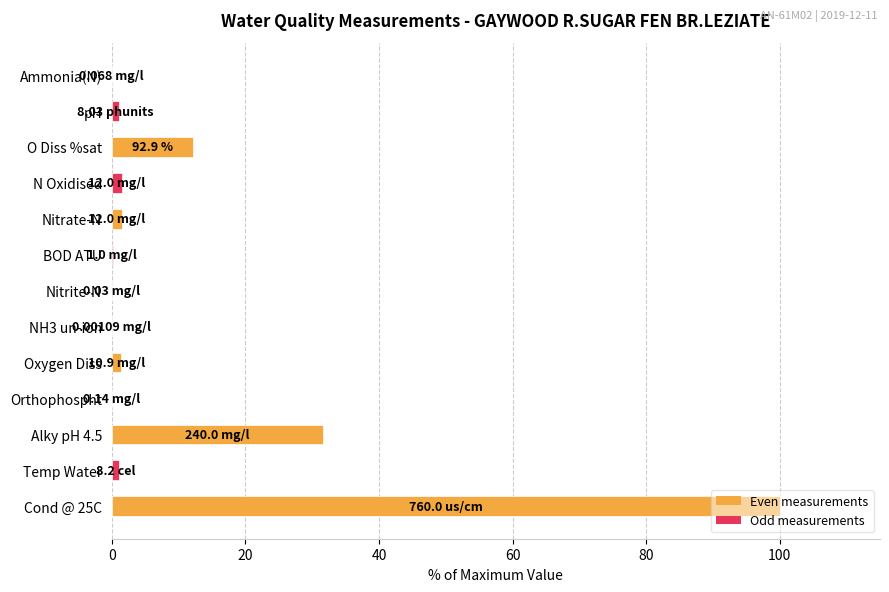

What is the sum of all values?

150.7